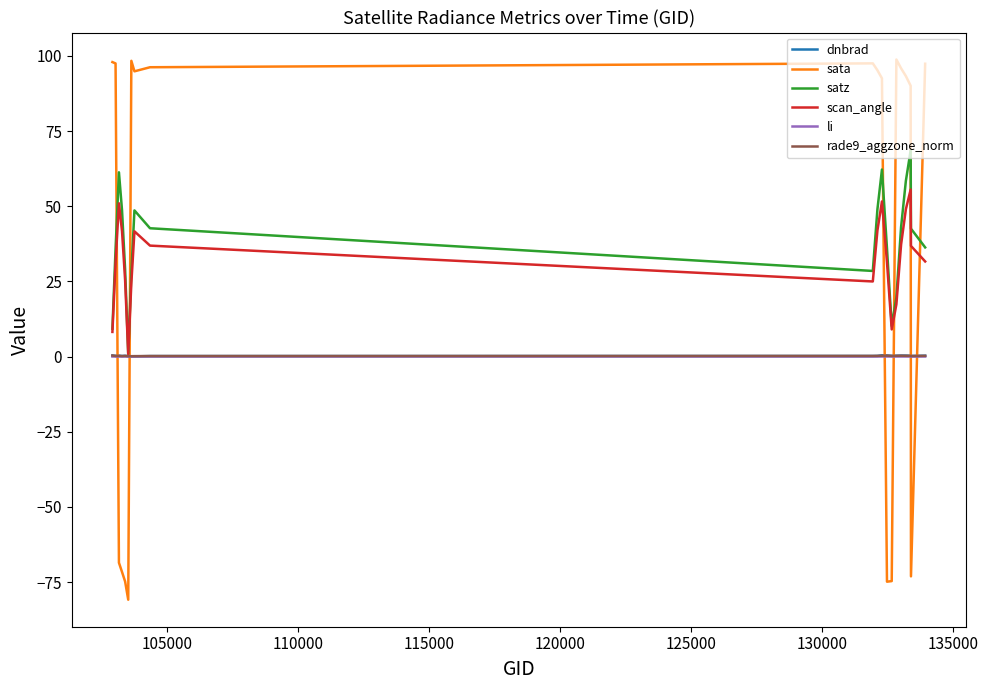

After their last crossing, which series has the higher values: dnbrad or sata?

sata